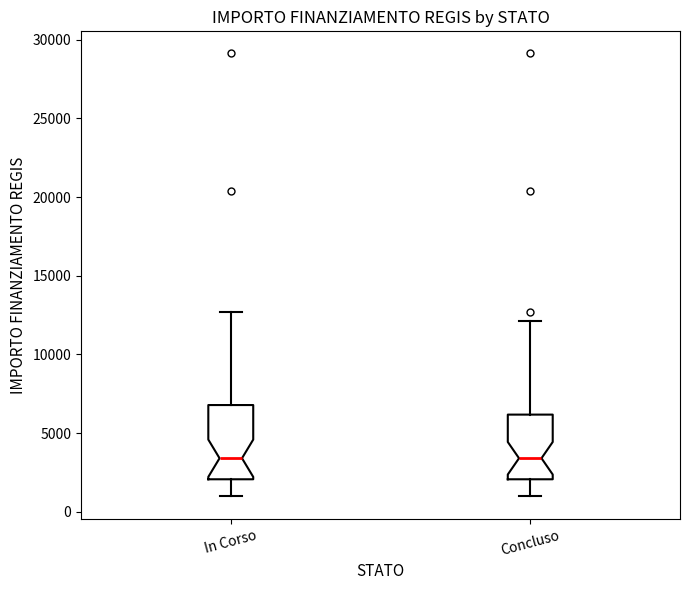

Reading left to right, transcribe this box plot: for each box, give where its median line is, the range the box spans, and where its two whiskers end, as read against the y-axis. The values are not printed on the chart, so give them approximately, as read against the axis.

In Corso: median 3500, box 2000 to 7000, whiskers 1000 to 12500
Concluso: median 3500, box 2000 to 6000, whiskers 1000 to 12000